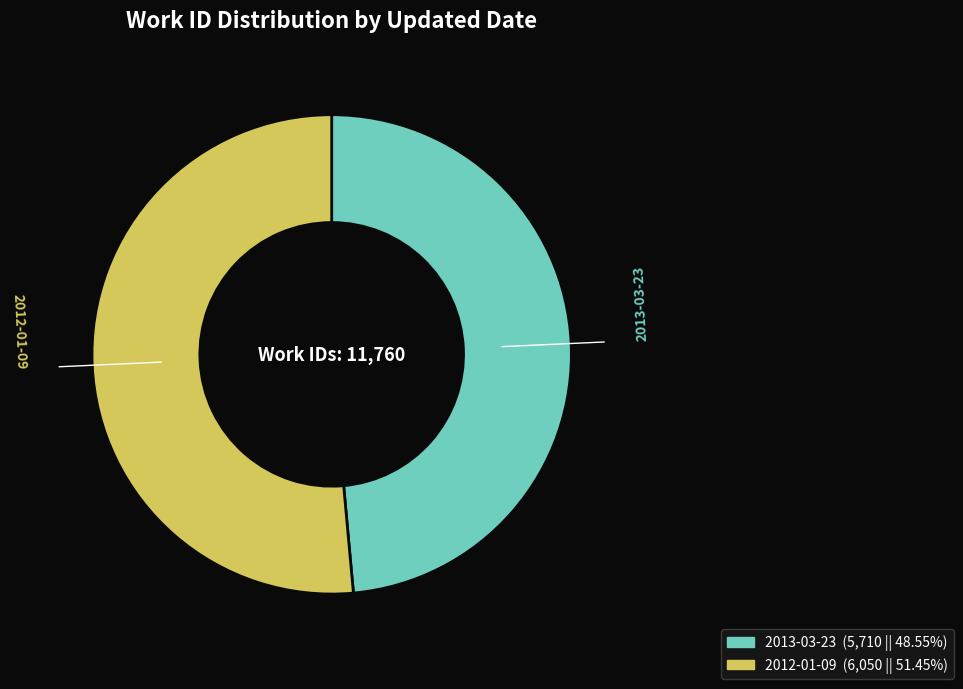

Rank the categories by value from highest to lowest.

2012-01-09, 2013-03-23